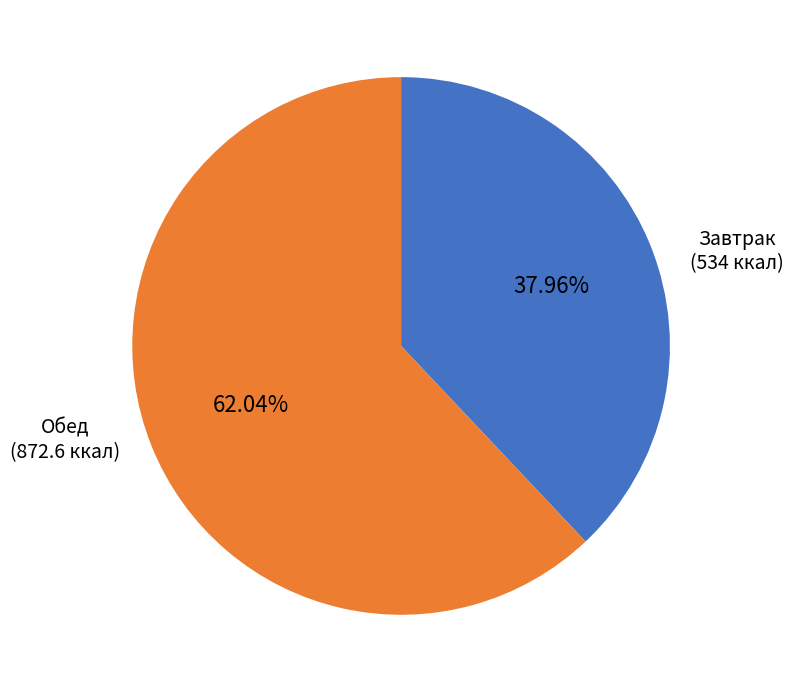

Which slice is the largest?

Обед